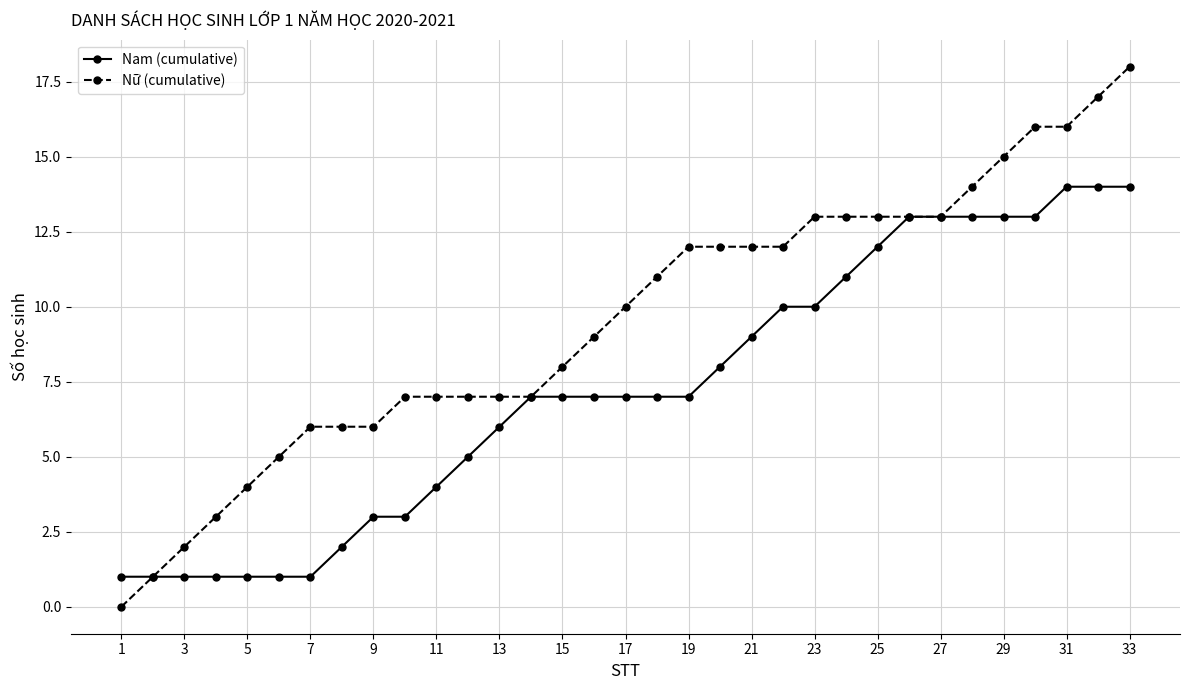

What are all the series names shown in the legend?

Nam (cumulative), Nữ (cumulative)